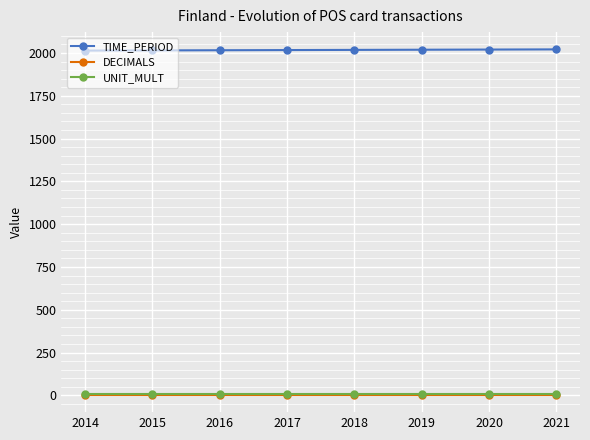

True or false: TIME_PERIOD and DECIMALS cross at least once.

False